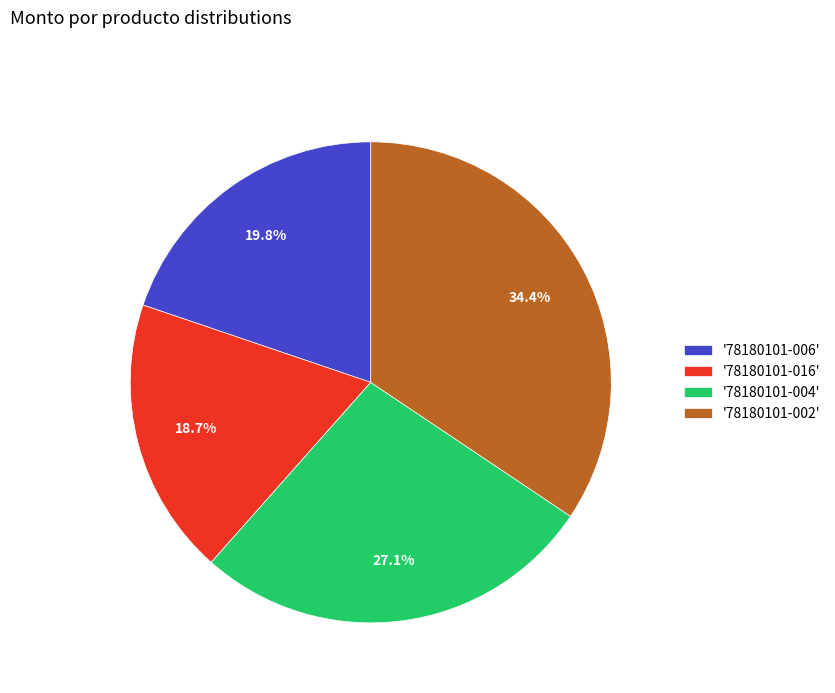

Which has a higher value, '78180101-016' or '78180101-002'?

'78180101-002'